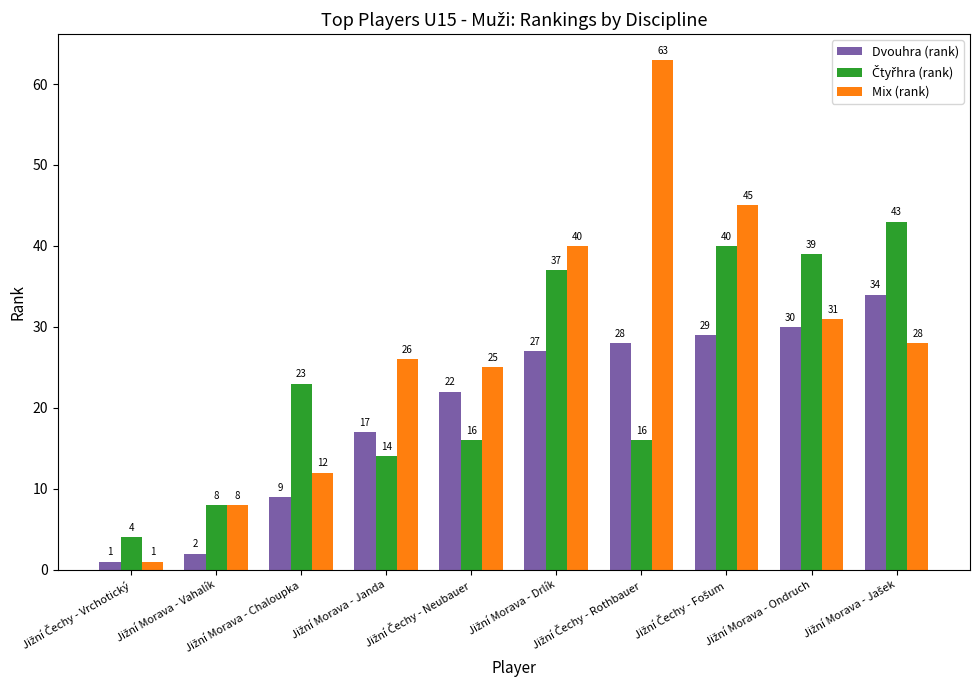

At how many categories does at least one series exceed 22?

8